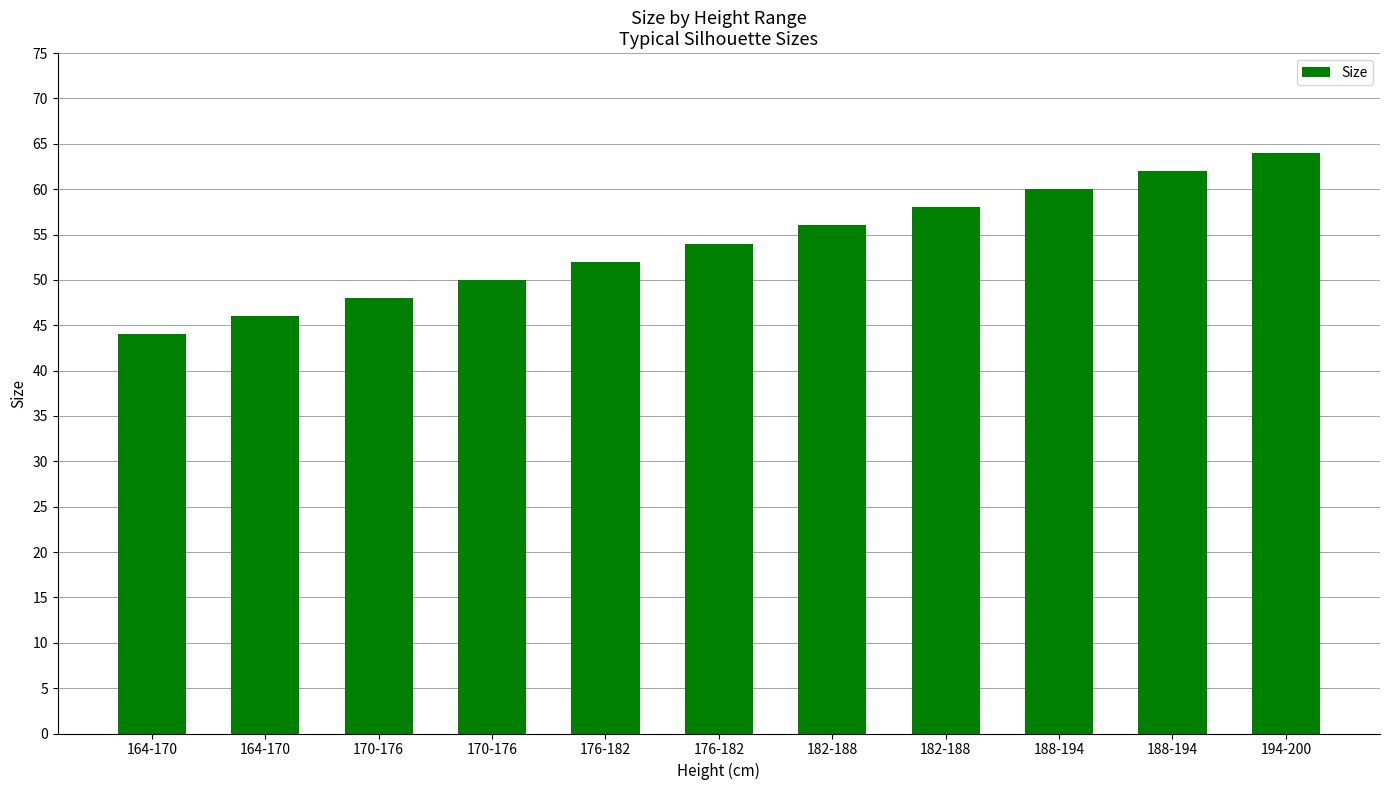

Reading right to left, what are all the values shown in this chart?

194-200=64	188-194=62	188-194=60	182-188=58	182-188=56	176-182=54	176-182=52	170-176=50	170-176=48	164-170=46	164-170=44